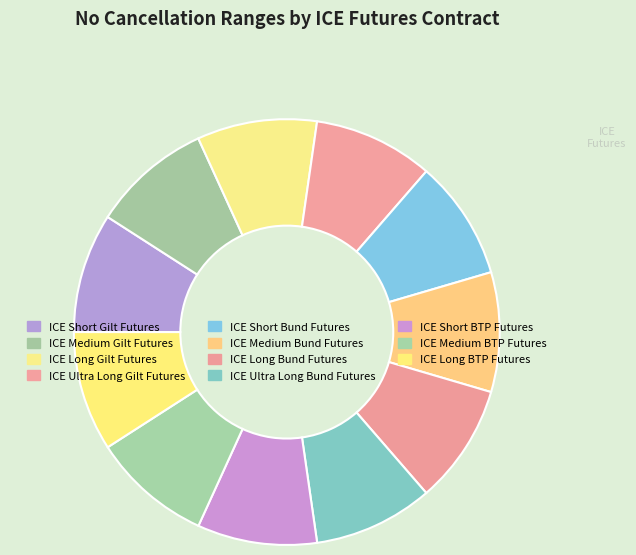

Count the number of slices in the pie.

11